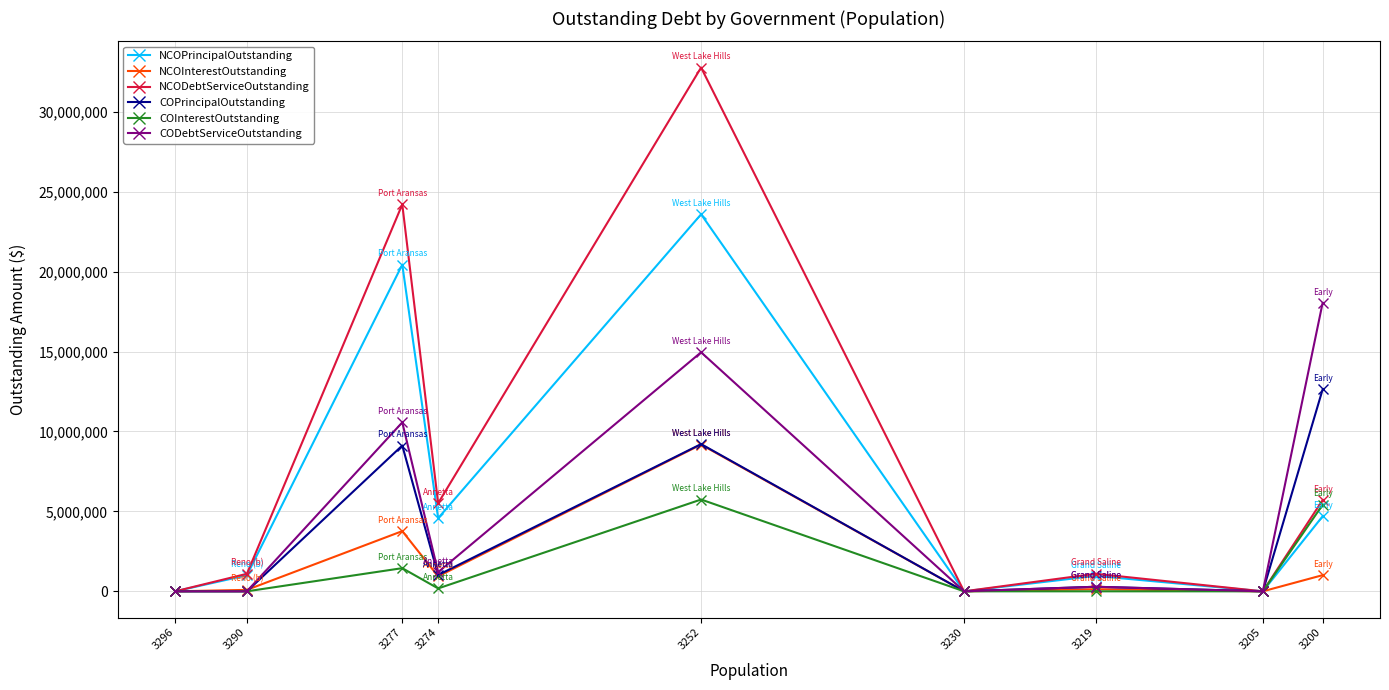

What is the difference between the maximum and second lowest values in the CODebtServiceOutstanding series?

18042253.0